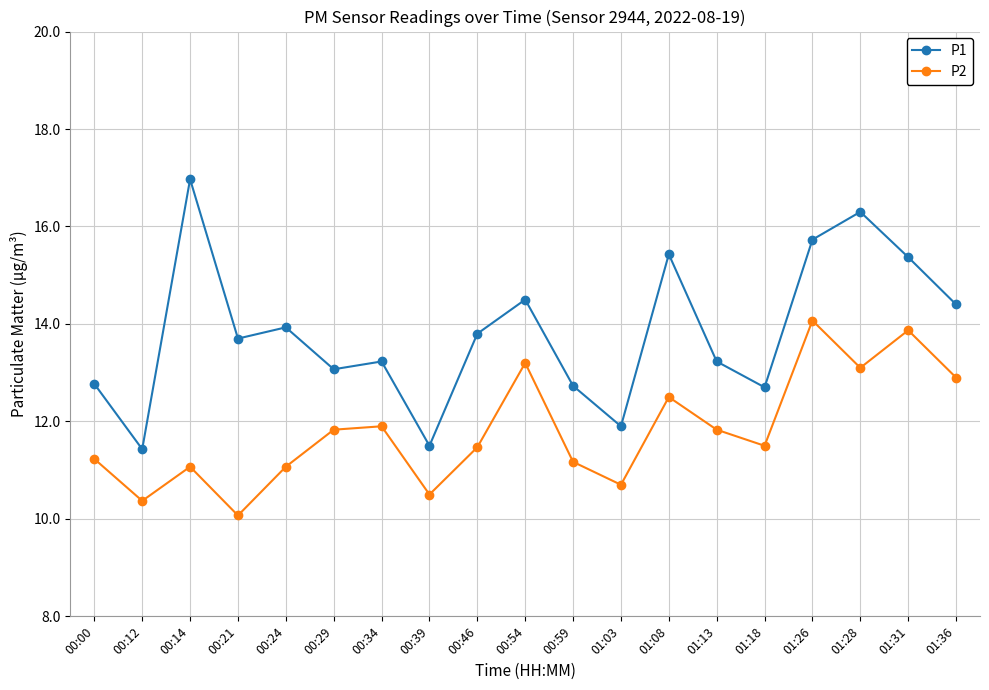

Which series has the widest spread of values?

P1